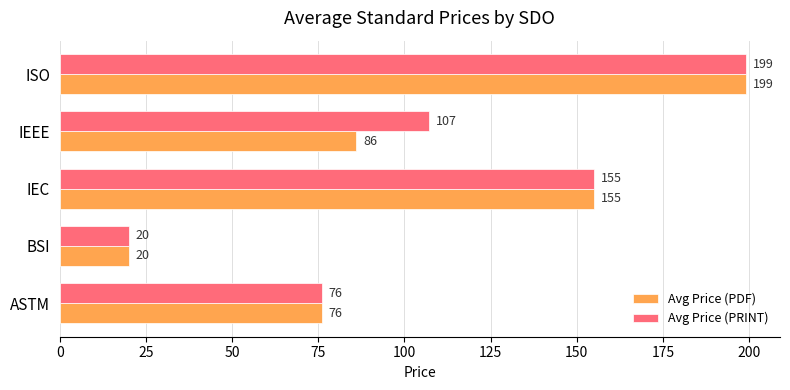

List the labels in order of Avg Price (PRINT) value, smallest first.

BSI, ASTM, IEEE, IEC, ISO